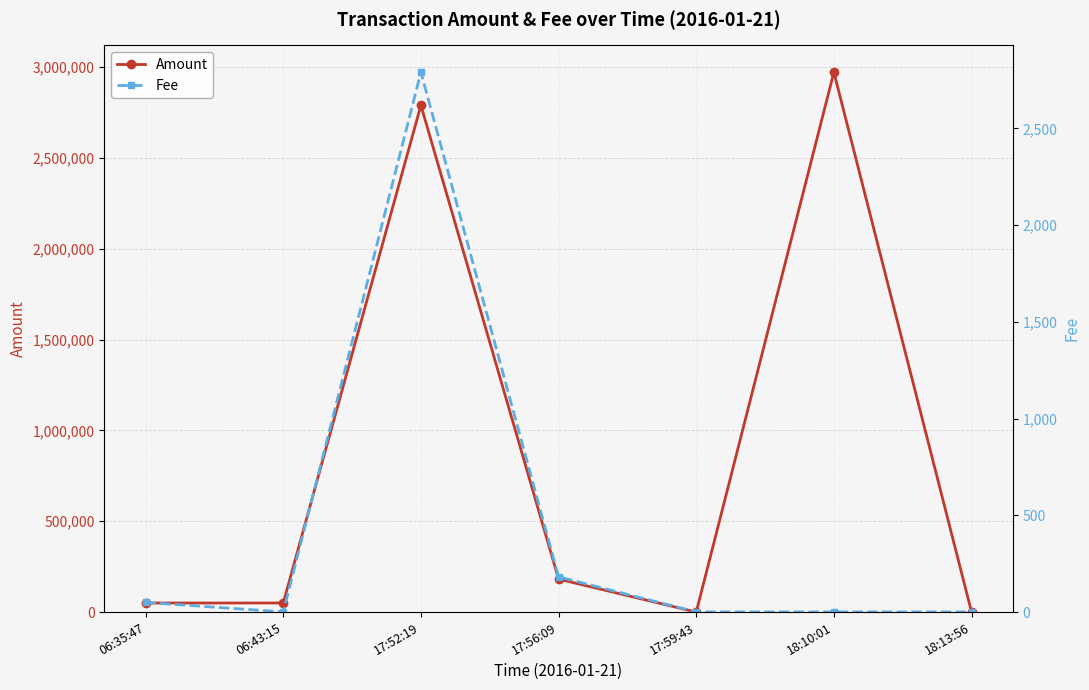

True or false: Amount has a value of 14 at 17:59:43.

False